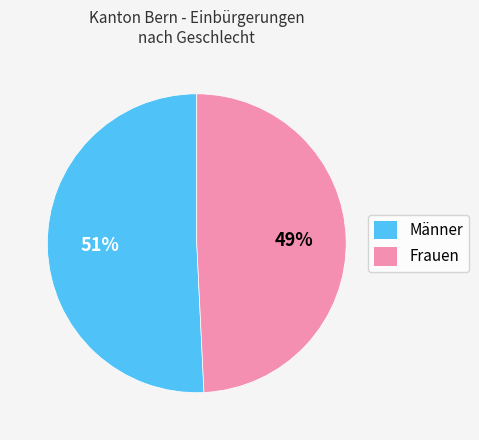

To the nearest percent, what portion does Männer represent?

51%